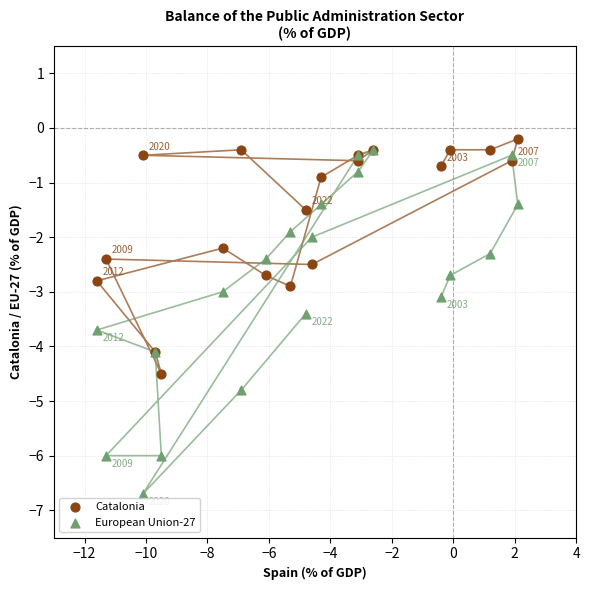

Which series reaches the minimum Y coordinate?

European Union-27